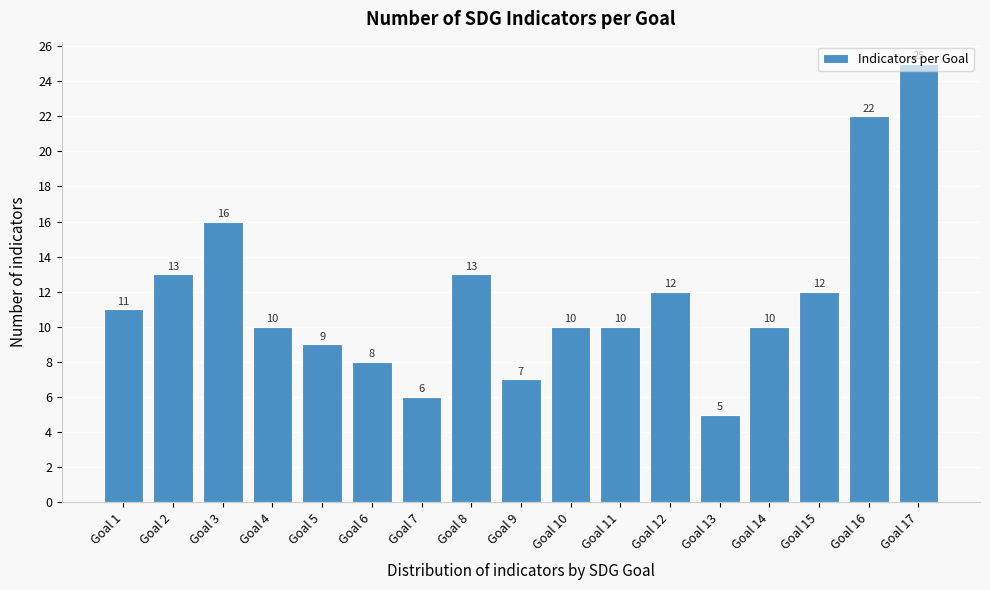

Approximately how many times larger is the value at Goal 17 compared to Goal 1?

2.3